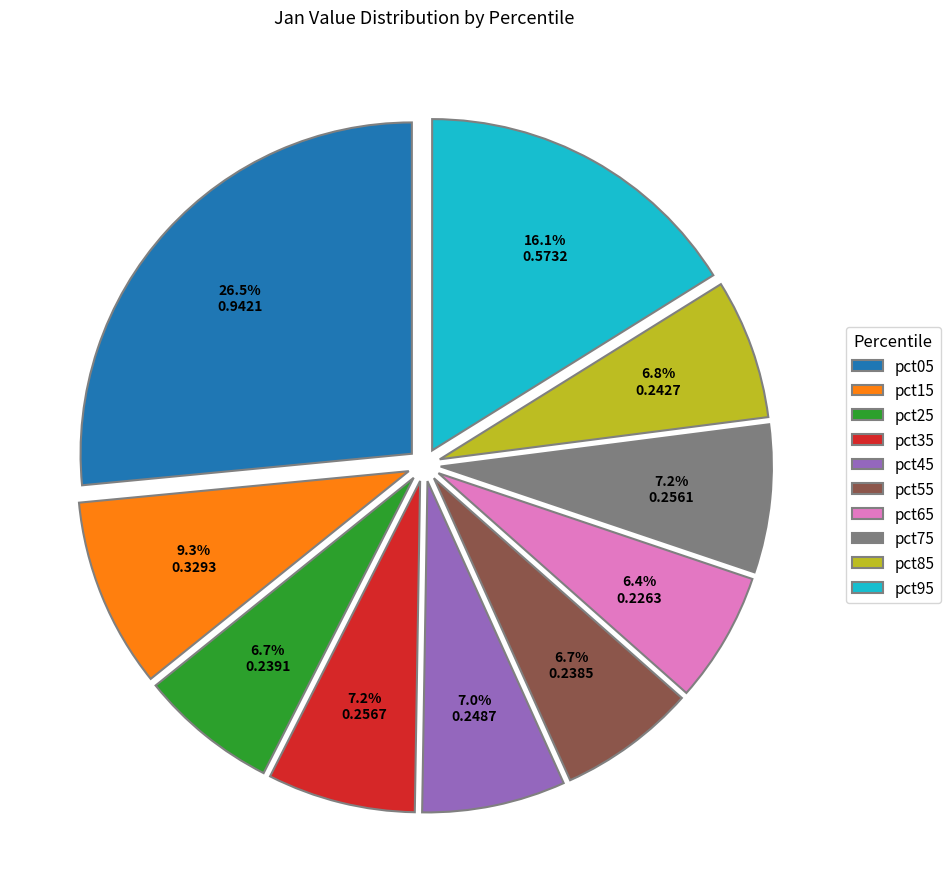

What percentage do pct65 and pct35 together represent?

13.6%